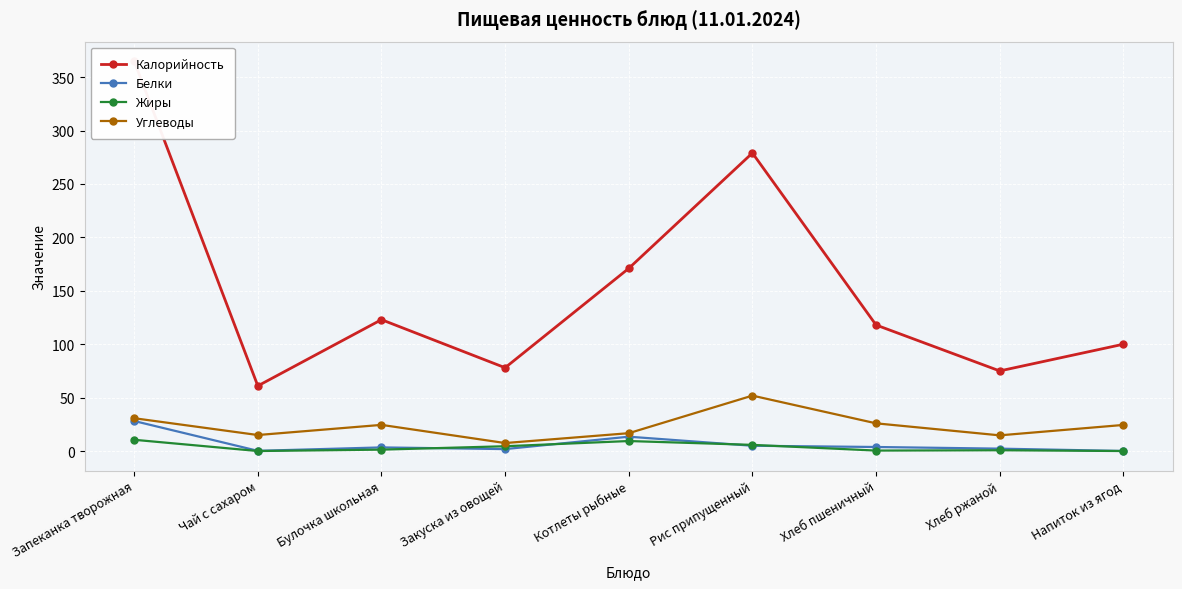

At which category does Углеводы reach its first local peak?

Булочка школьная